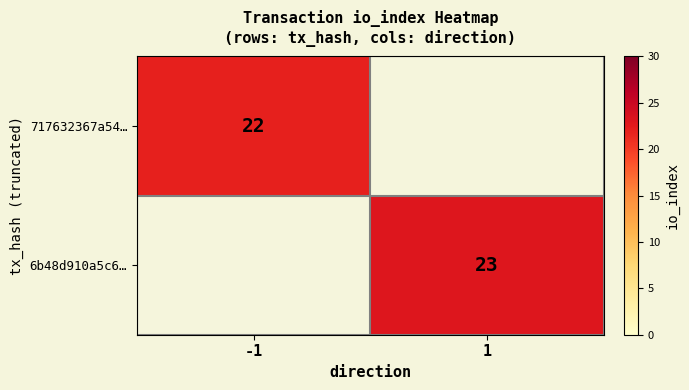

True or false: 717632367a54… has a value of 29 at -1.

False